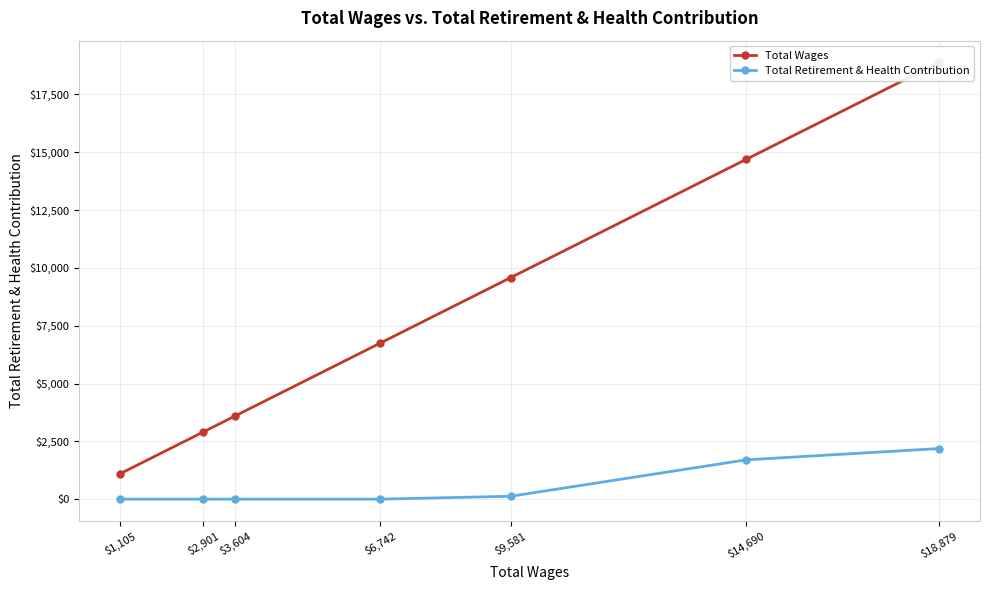

True or false: Total Retirement & Health Contribution has a value of 0 at $6,742.

True